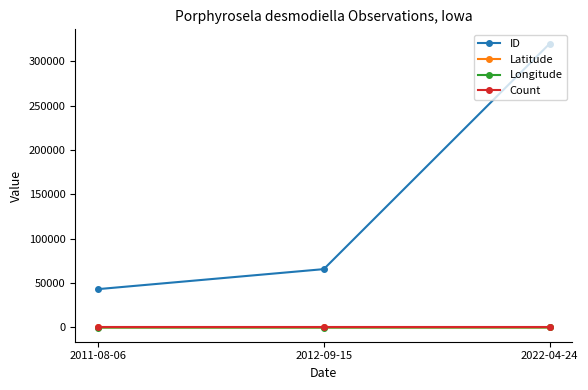

What is the label of the 1st point from the right?

2022-04-24